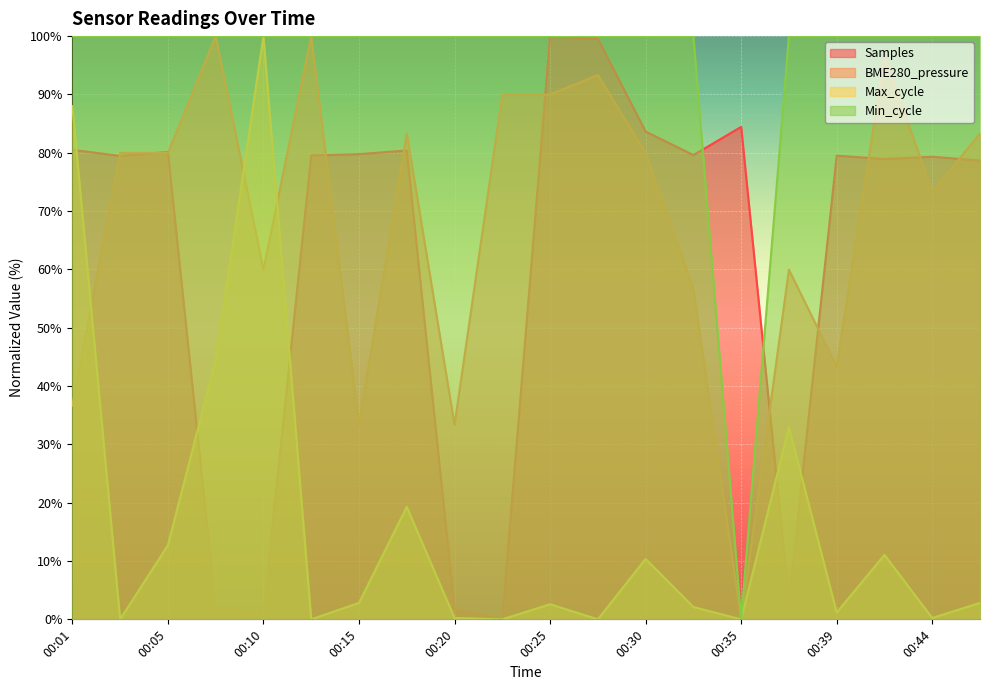

What is the sum of the BME280_pressure values at 00:44 and 00:27?

166.6